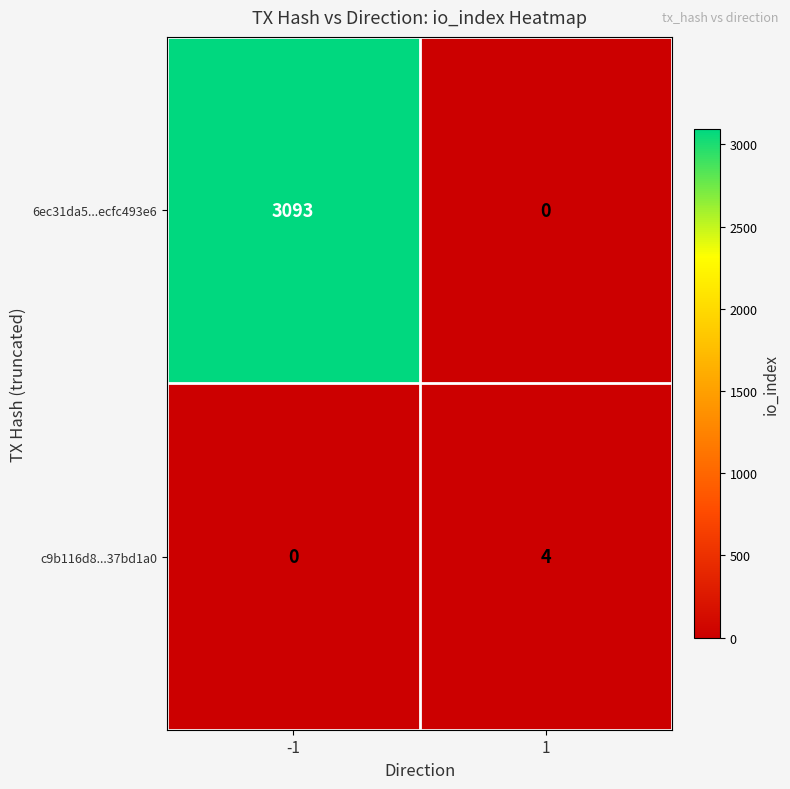

List the series in order of their peak value, lowest first.

c9b116d8...37bd1a0, 6ec31da5...ecfc493e6